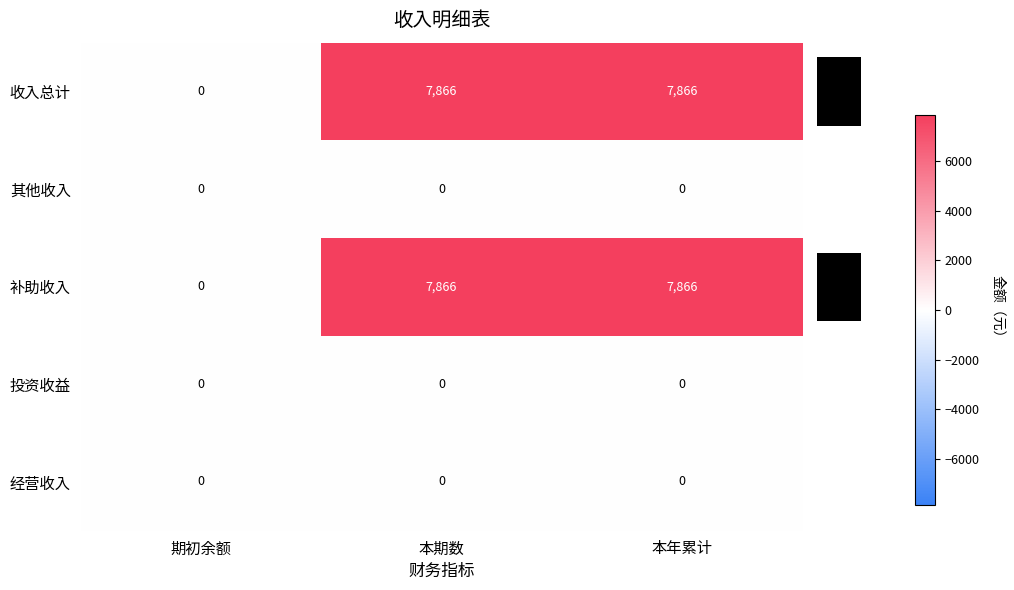

At how many categories does at least one series exceed 2886?

2